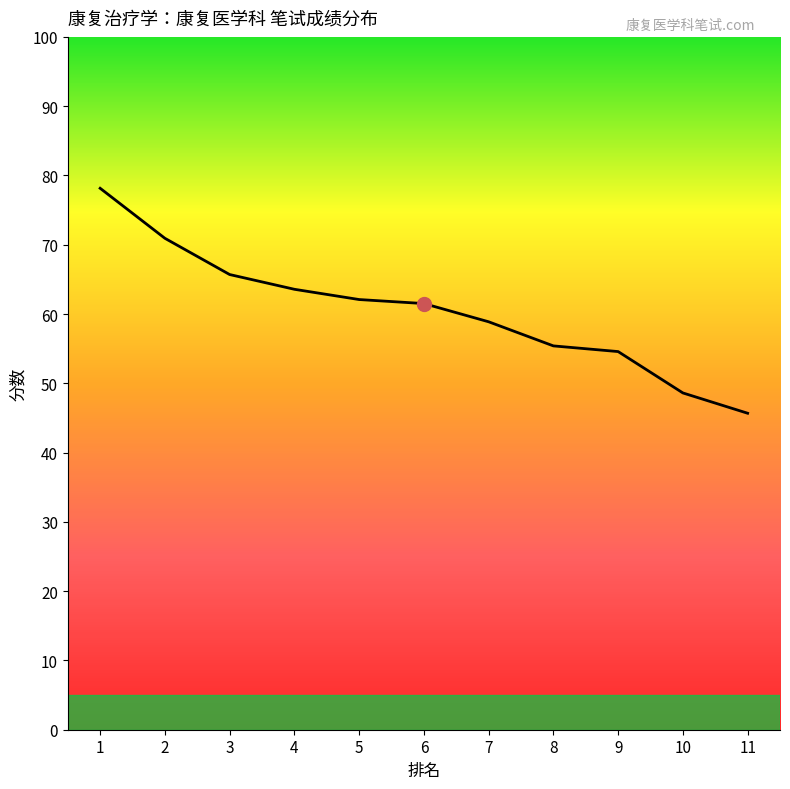

Which category has the lowest value across all series?

11